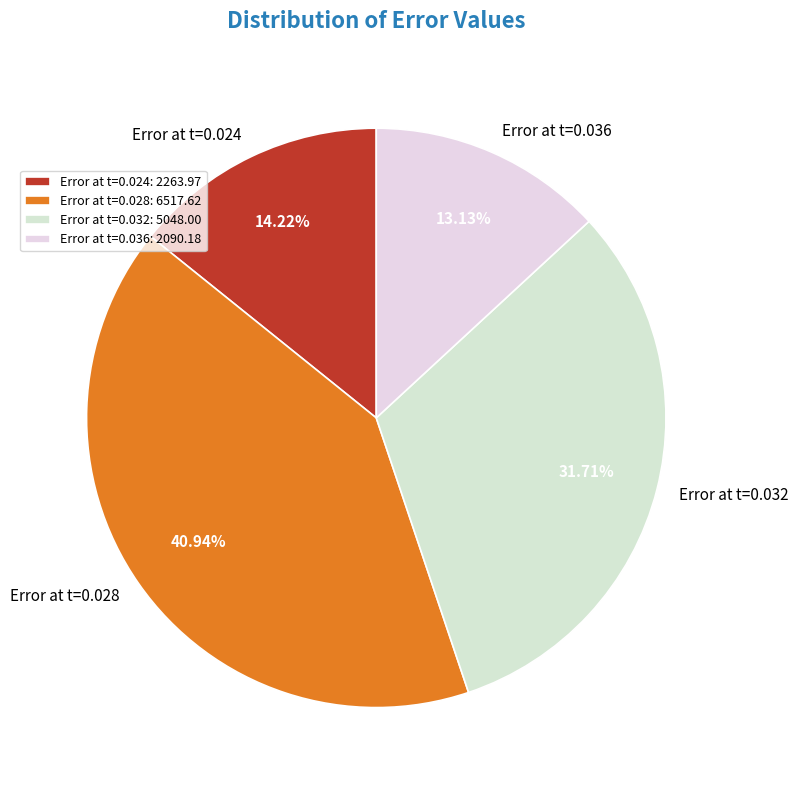

Is there a majority slice in this chart?

No